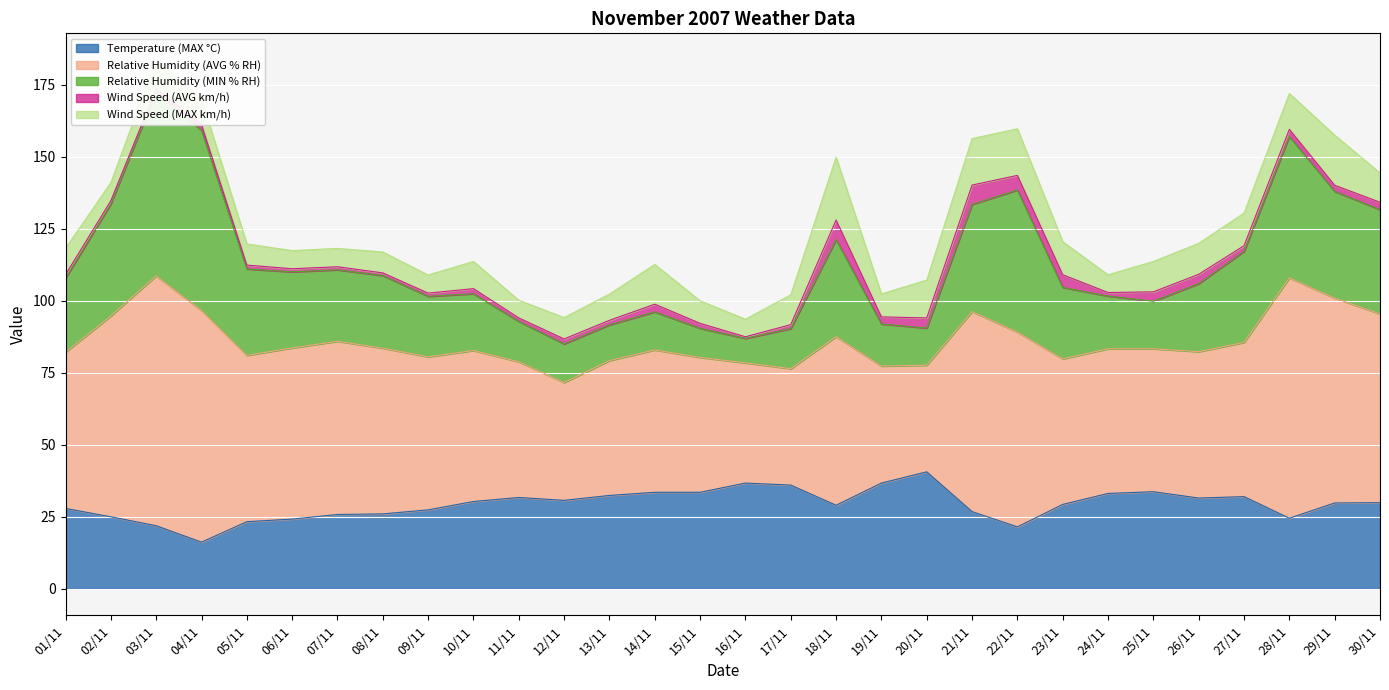

What is the sum of the Wind Speed (AVG km/h) values at 15/11 and 19/11?

4.2